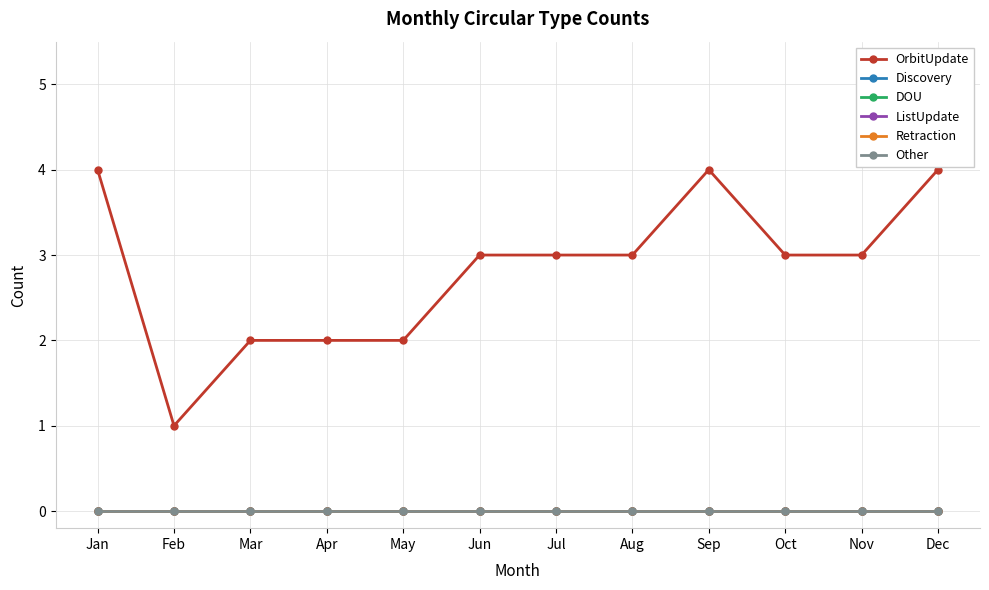

Which category has the lowest value in the ListUpdate series?

Jan